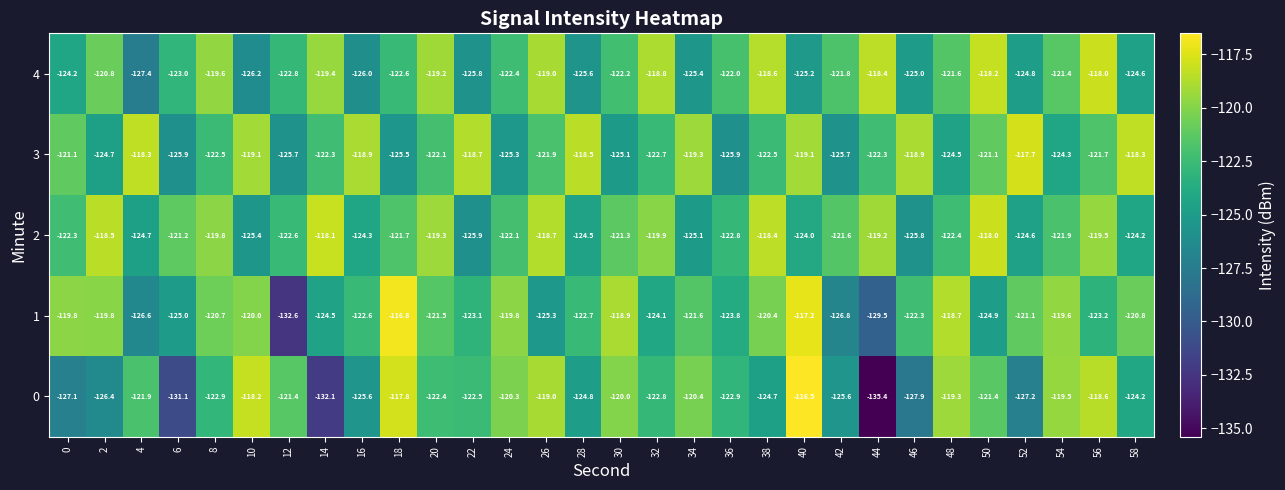

What is the highest value of the 1 series?

-116.8